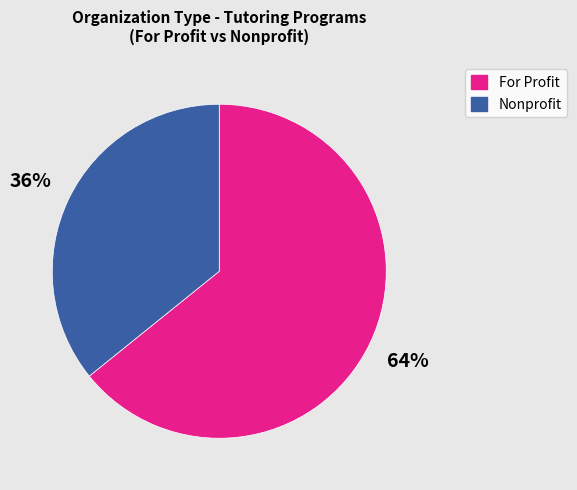

Is there a majority slice in this chart?

Yes